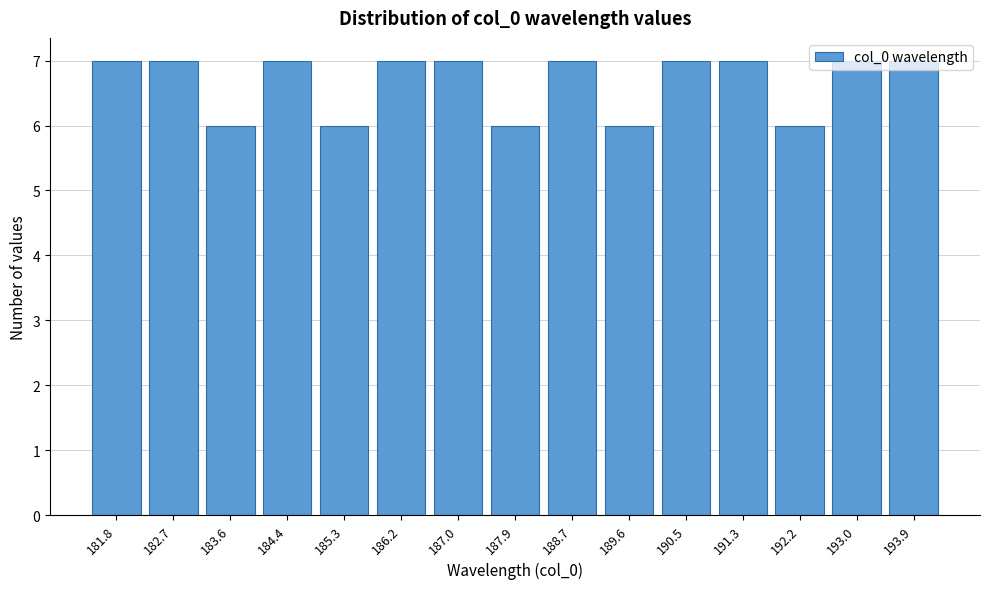

The value at 189.6 is 6. True or false?

True